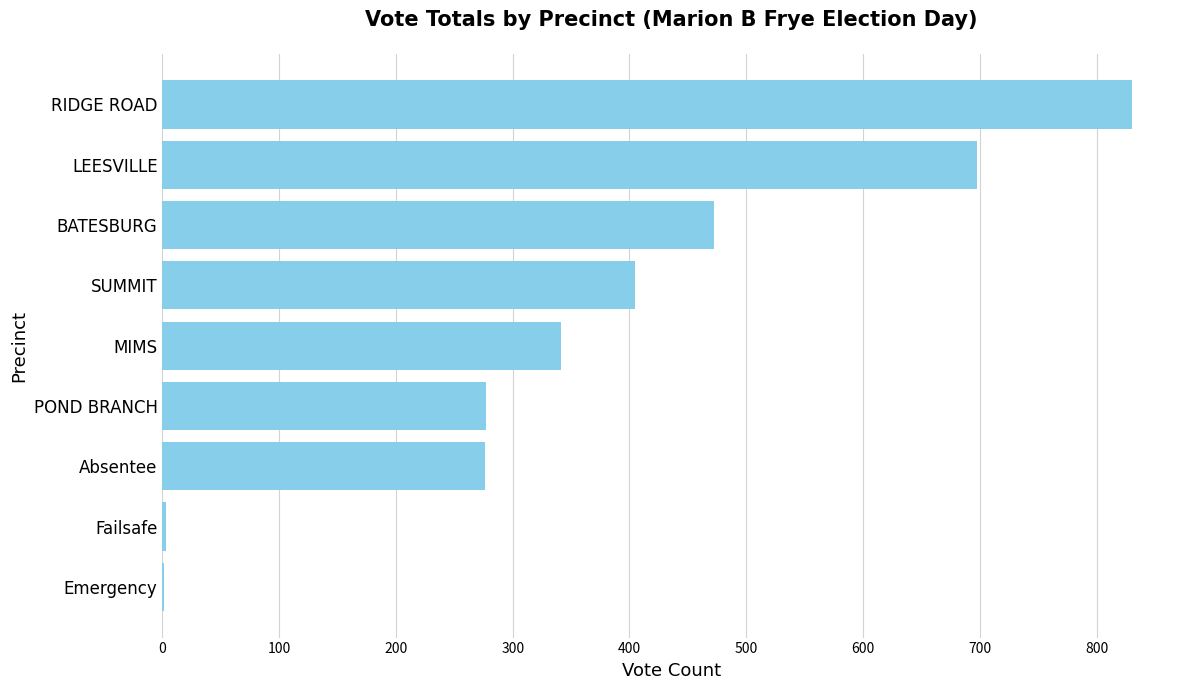

True or false: the data shows 375 at Absentee.

False